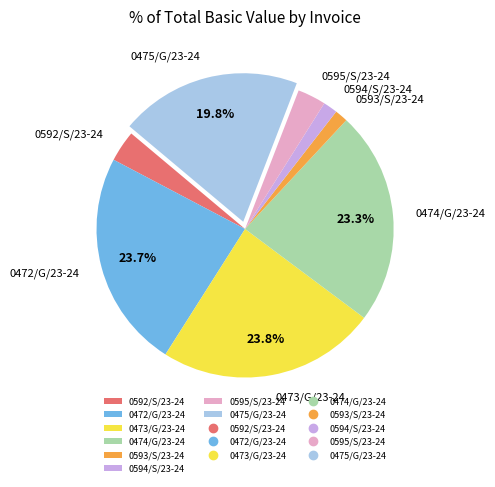

To the nearest percent, what percentage of the pie is 0474/G/23-24?

23%